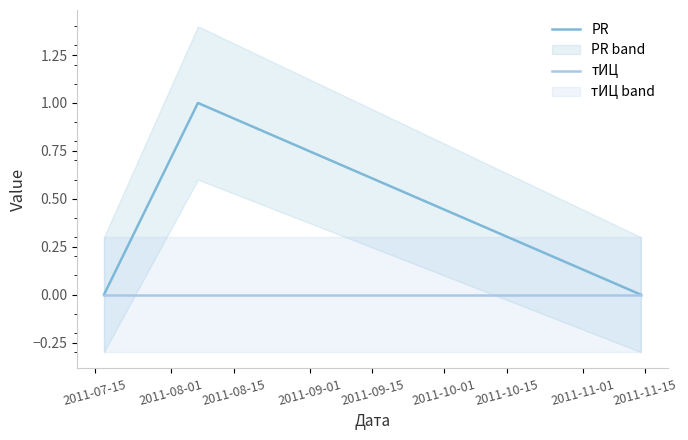

List the series in order of their peak value, lowest first.

тИЦ, PR